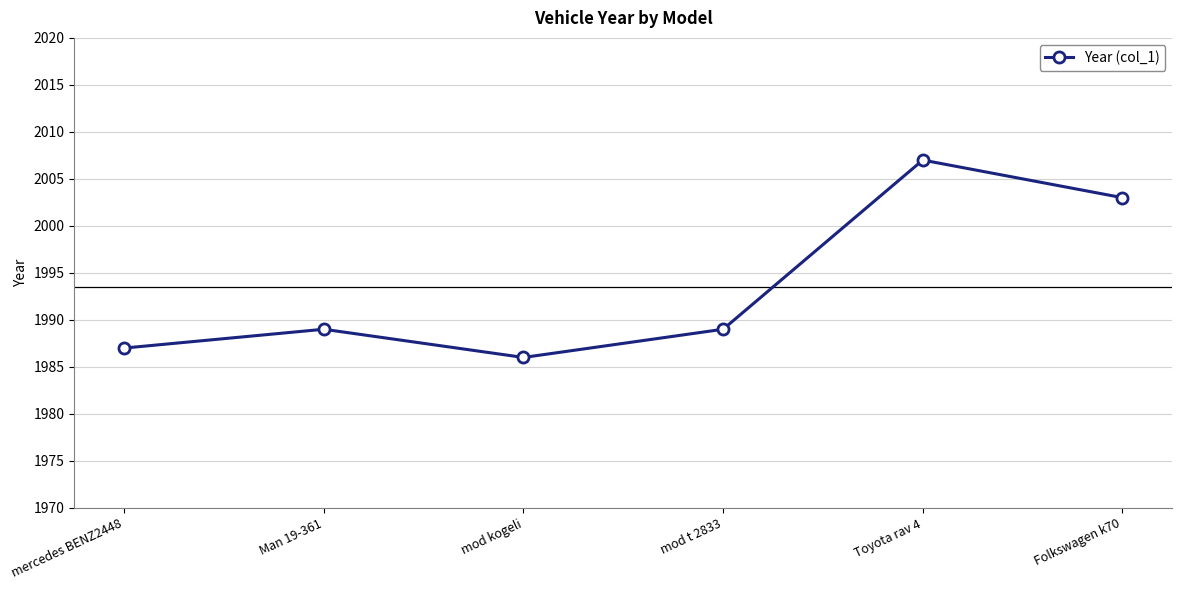

Which has a higher value, Man 19-361 or Folkswagen k70?

Folkswagen k70